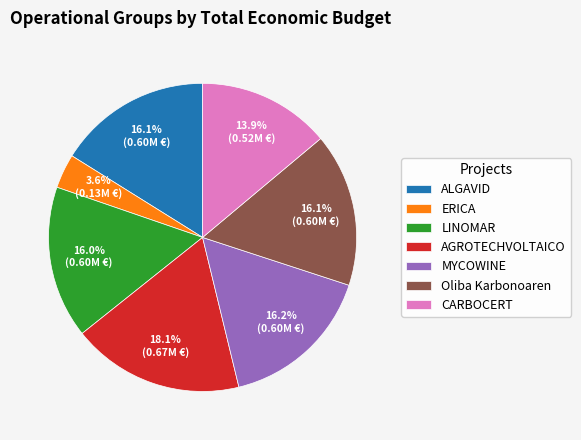

Does any single category account for the majority?

No